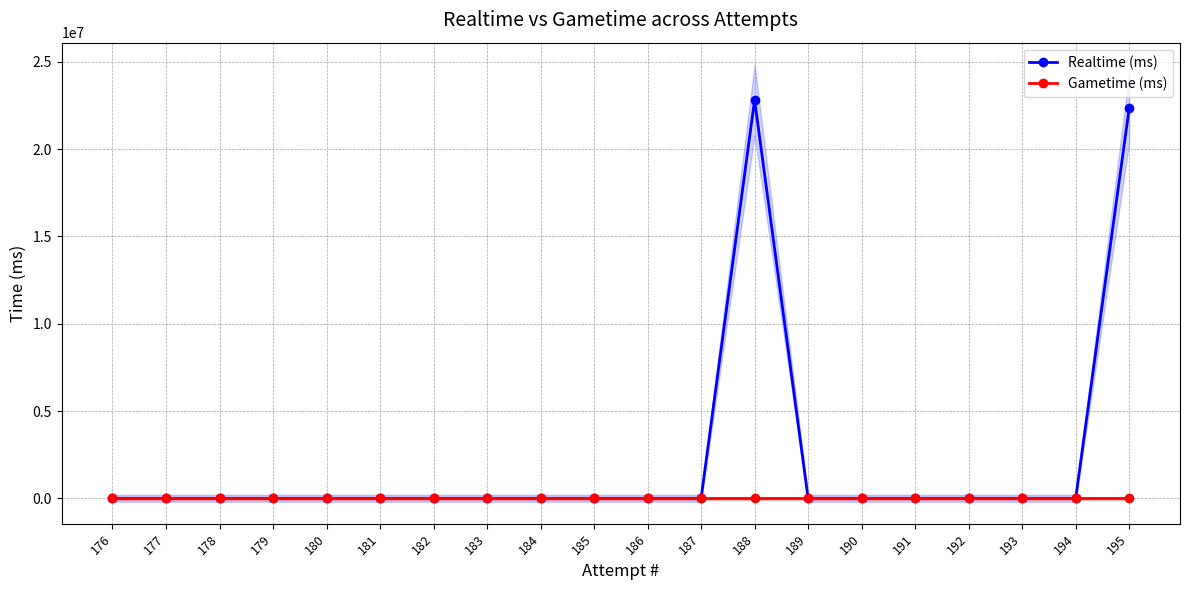

True or false: Realtime (ms) and Gametime (ms) cross at least once.

False